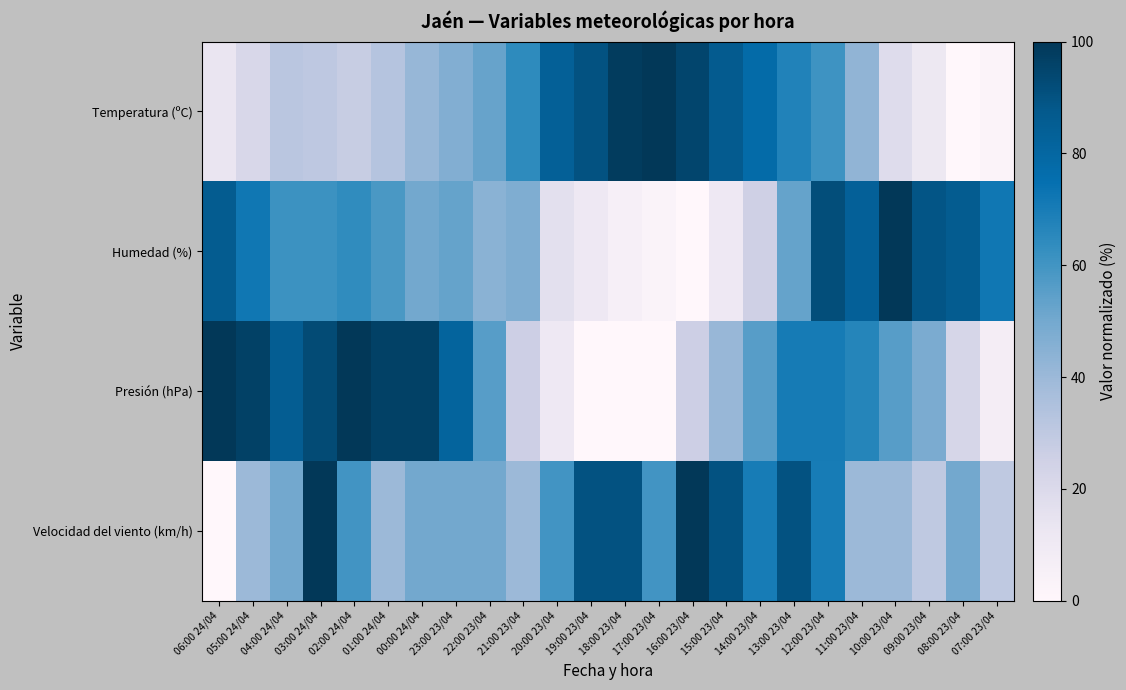

Rank the series at 22:00 23/04 from lowest to highest value.

Humedad (%), Velocidad del viento (km/h), Temperatura (ºC), Presión (hPa)